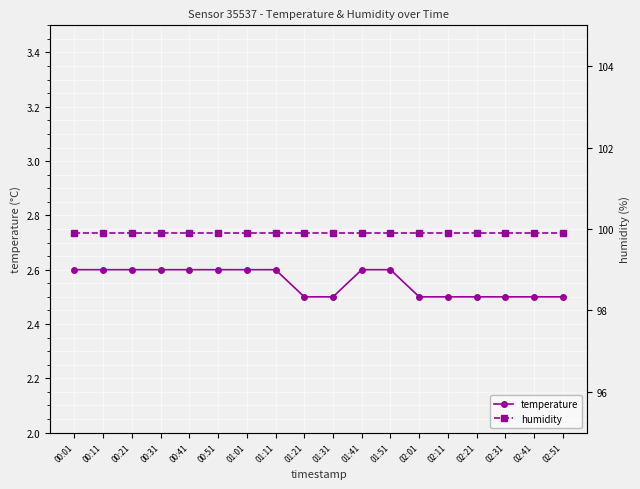

What is the value of the temperature point at the 13th from the left?

2.5